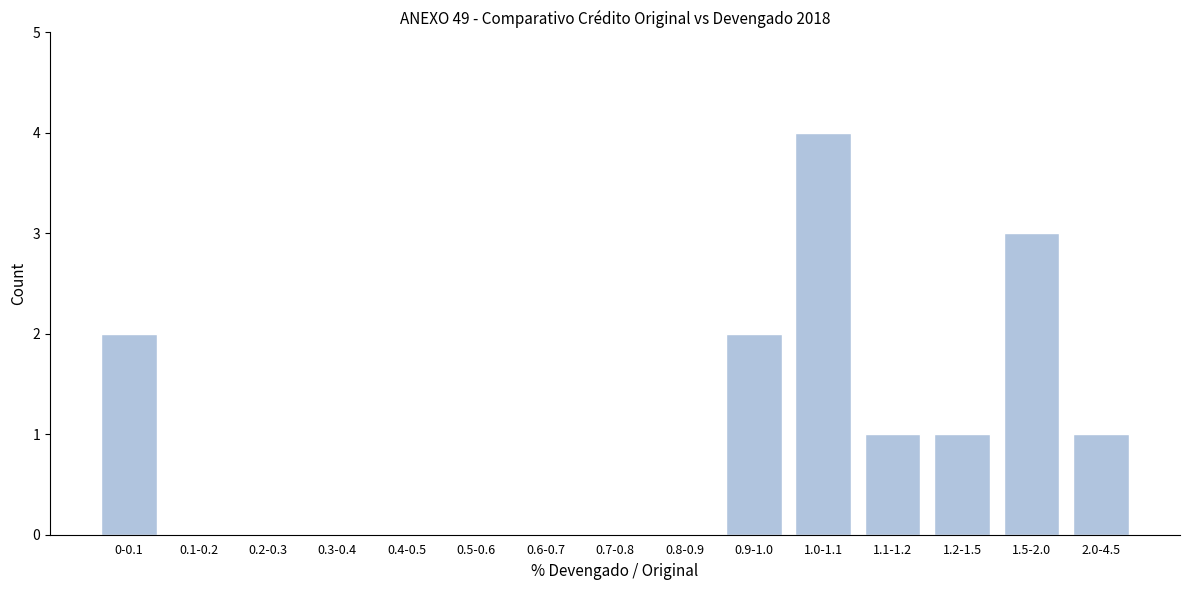

Reading left to right, transcribe all the data shown in this chart.

0-0.1=2	0.1-0.2=0	0.2-0.3=0	0.3-0.4=0	0.4-0.5=0	0.5-0.6=0	0.6-0.7=0	0.7-0.8=0	0.8-0.9=0	0.9-1.0=2	1.0-1.1=4	1.1-1.2=1	1.2-1.5=1	1.5-2.0=3	2.0-4.5=1